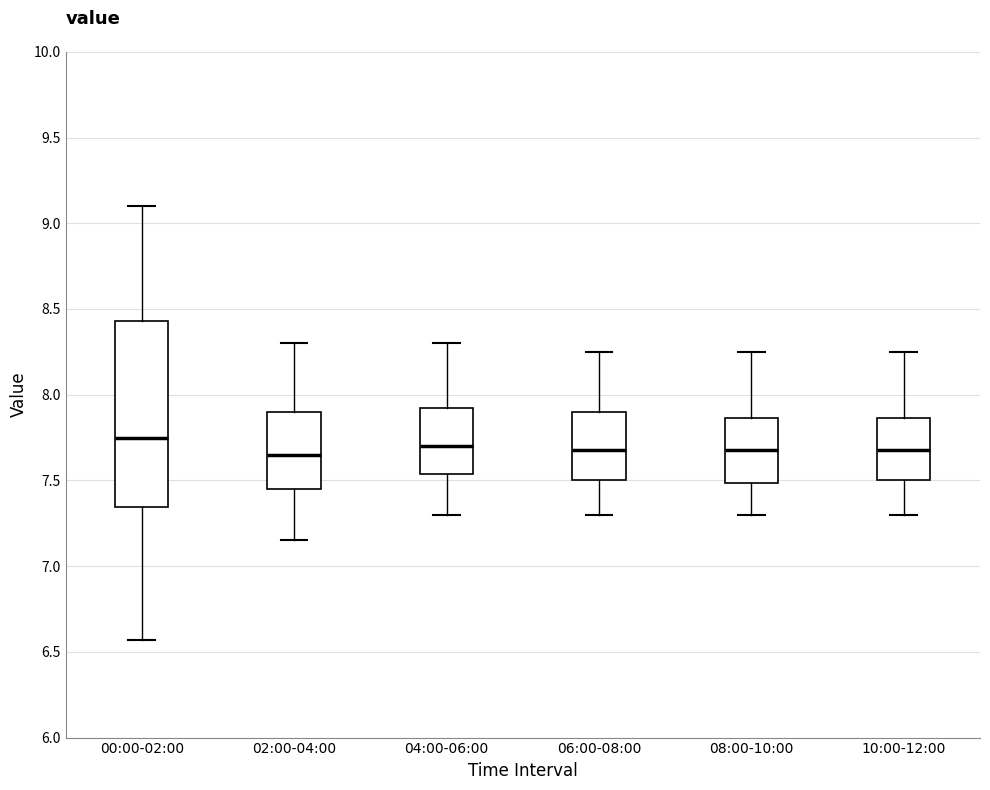

Where does the median line of the box for 06:00-08:00 sit on the y-axis? The values are not printed on the chart, so give them approximately, as read against the axis.

7.70